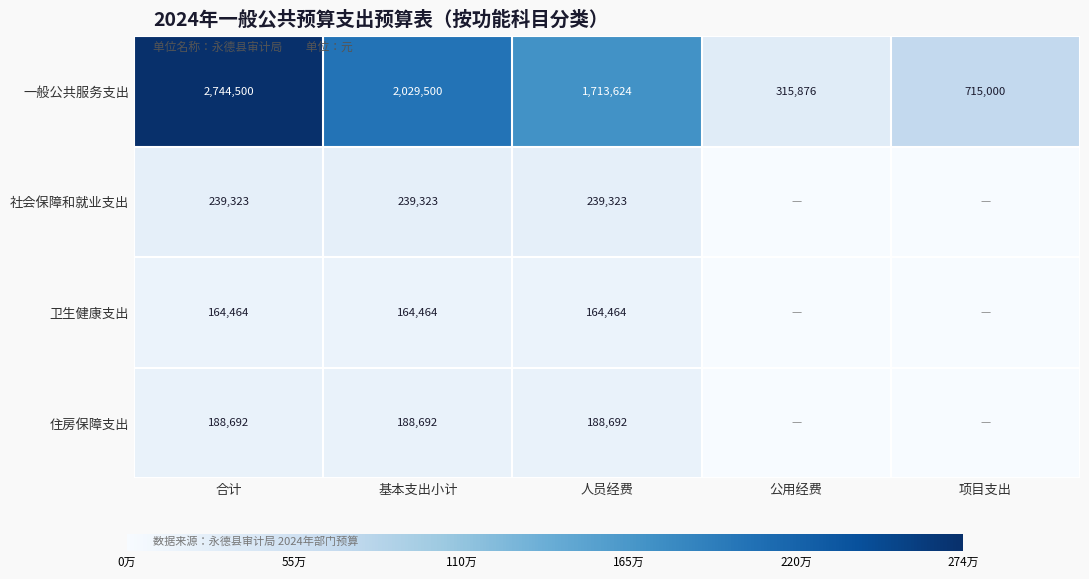

What is the sum of the 住房保障支出 values at 合计 and 人员经费?

377384